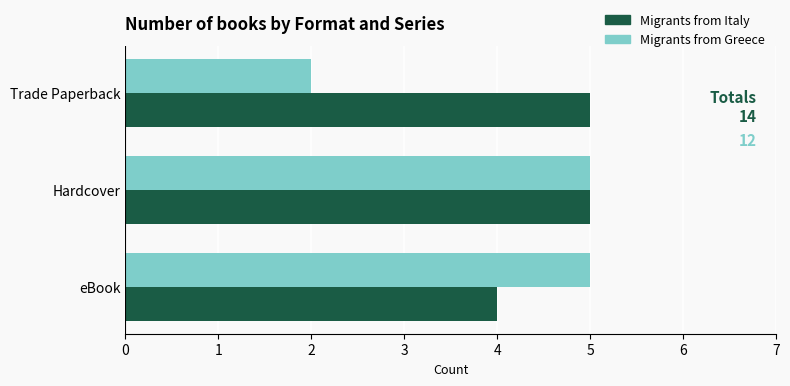

List the series in order of their overall mean, lowest first.

Migrants from Greece, Migrants from Italy